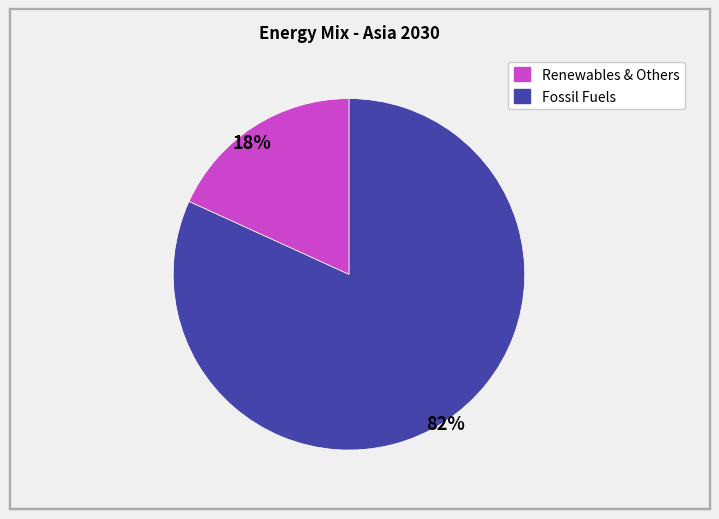

To the nearest percent, what is the average slice percentage?

50%